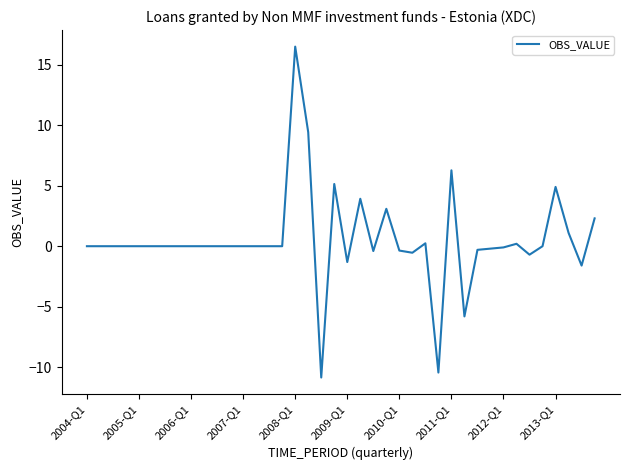

What is the difference between the maximum and minimum values?

27.3